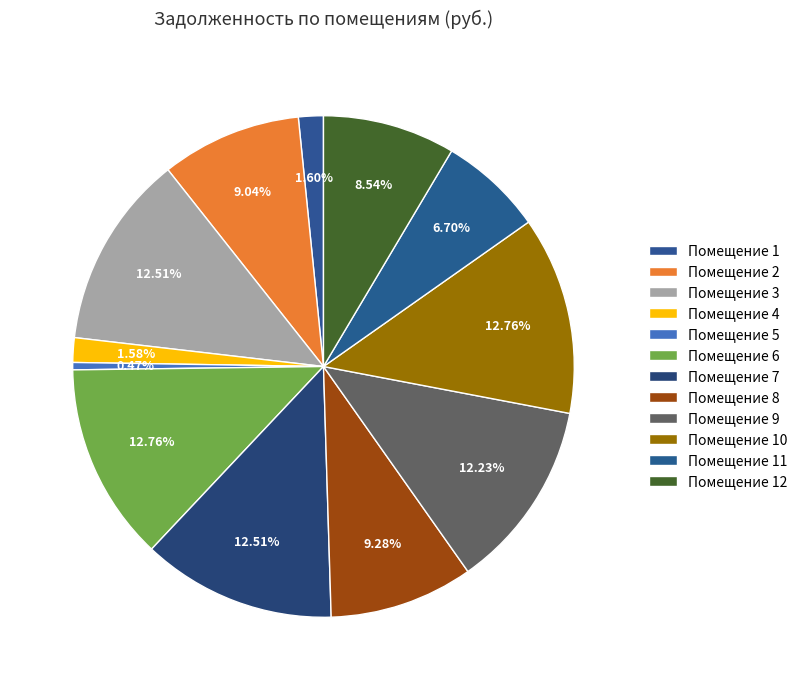

Does any single category account for the majority?

No